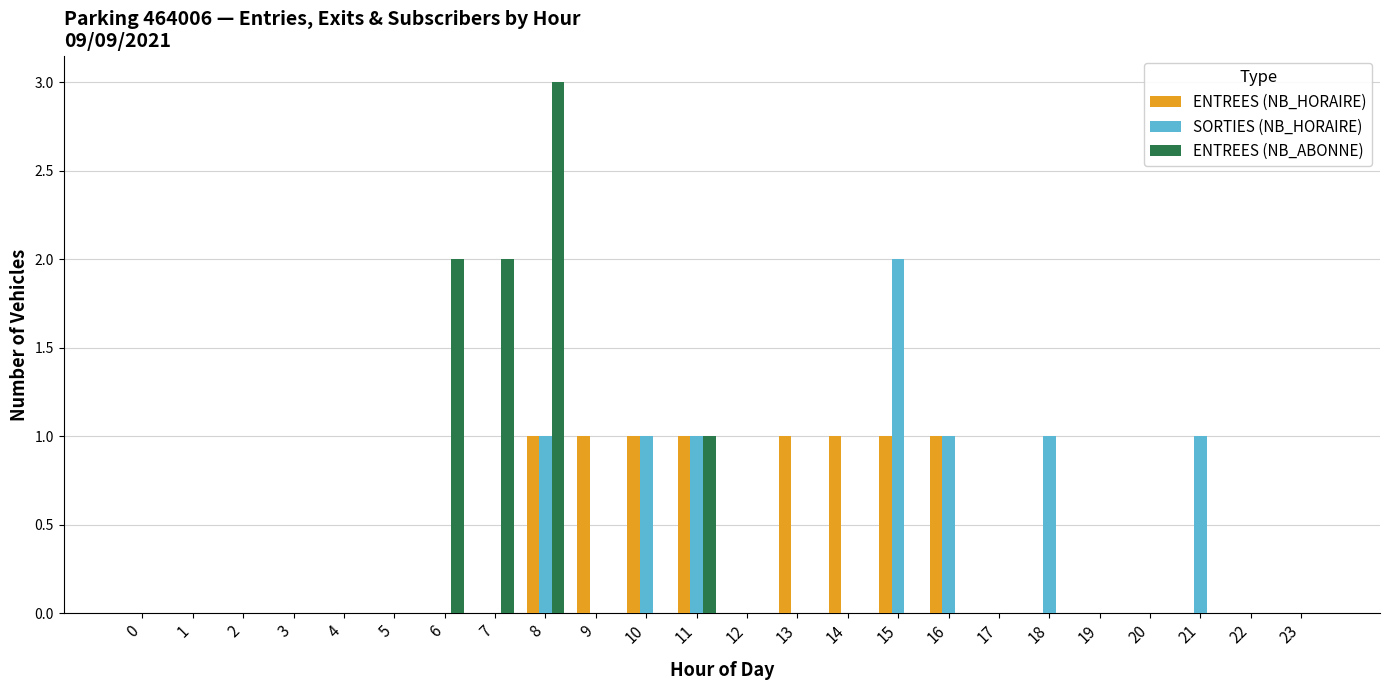

What is the total value across all series at 15?

3